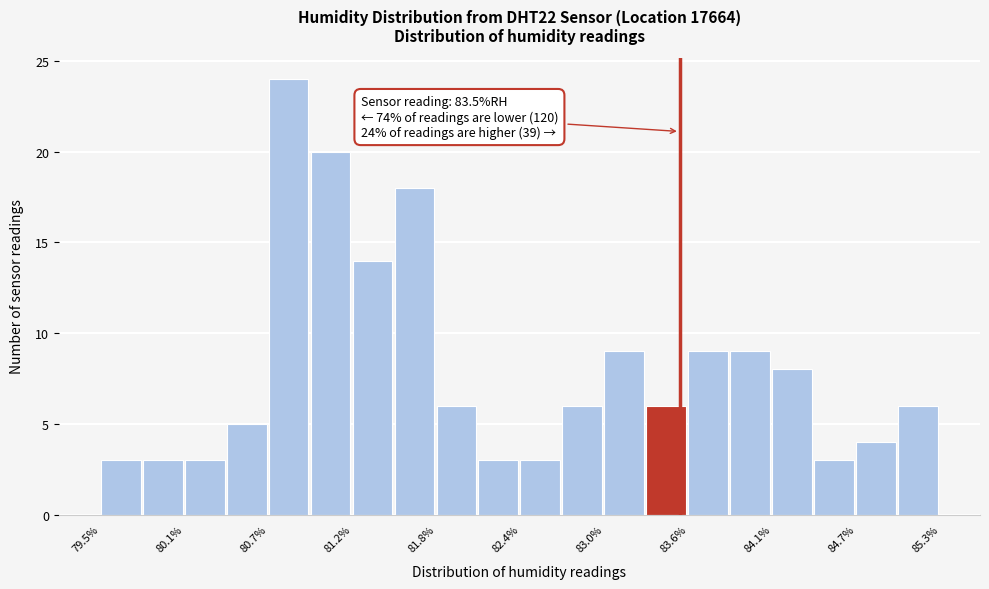

Read against the x-axis, roughly where is the centre of the tallest bar?

80.8